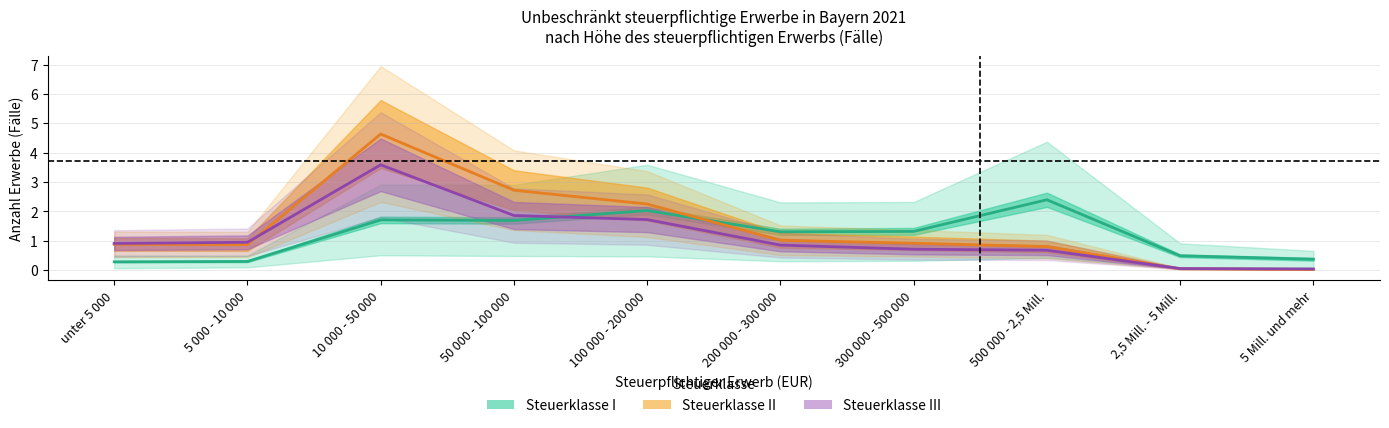

Reading right to left, transcribe all the data shown in this chart.

Steuerklasse I gesamt: 0.4	0.5	2.4	1.3	1.3	2.0	1.7	1.7	0.3	0.3
Steuerklasse II: 0.0	0.0	0.8	0.9	1.0	2.2	2.7	4.6	0.9	0.9
Steuerklasse III: 0.0	0.0	0.7	0.7	0.8	1.7	1.9	3.6	0.9	0.9